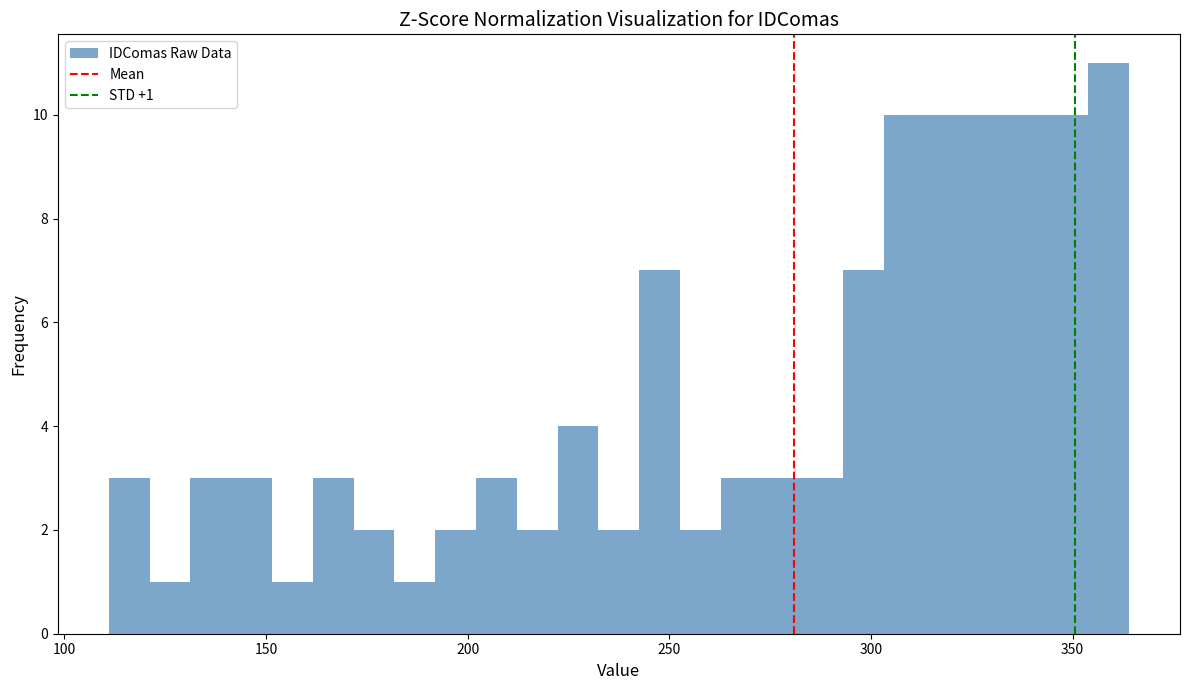

Around what value on the x-axis is the tallest bar? Give the approximate position of its centre, as read against the axis.

360